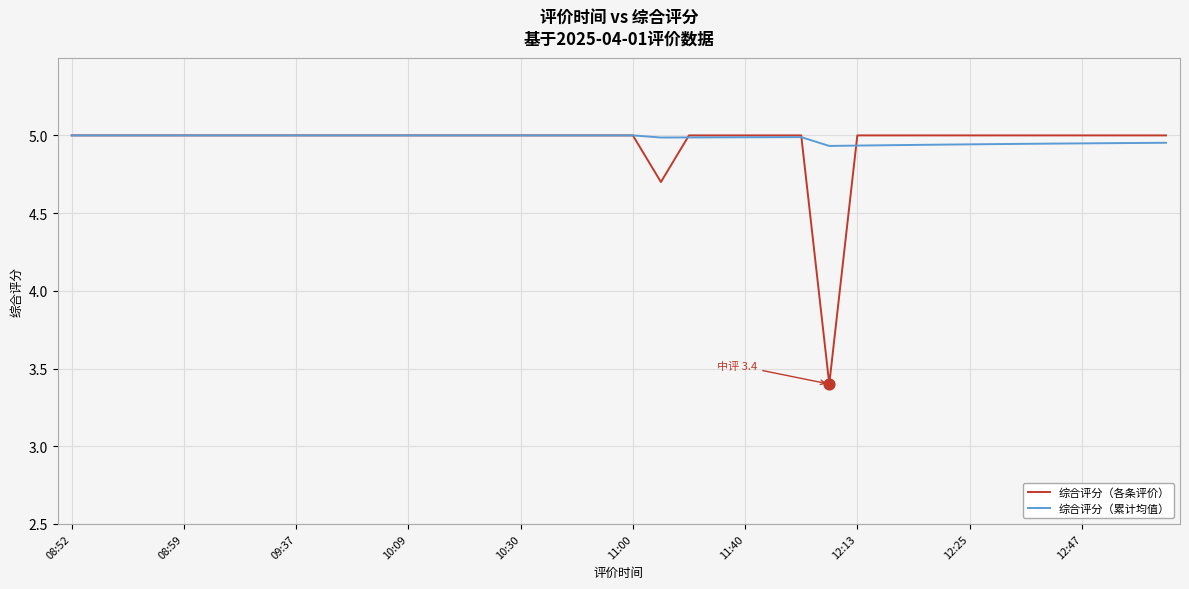

Which series has the largest range (max minus min)?

综合评分（各条评价）